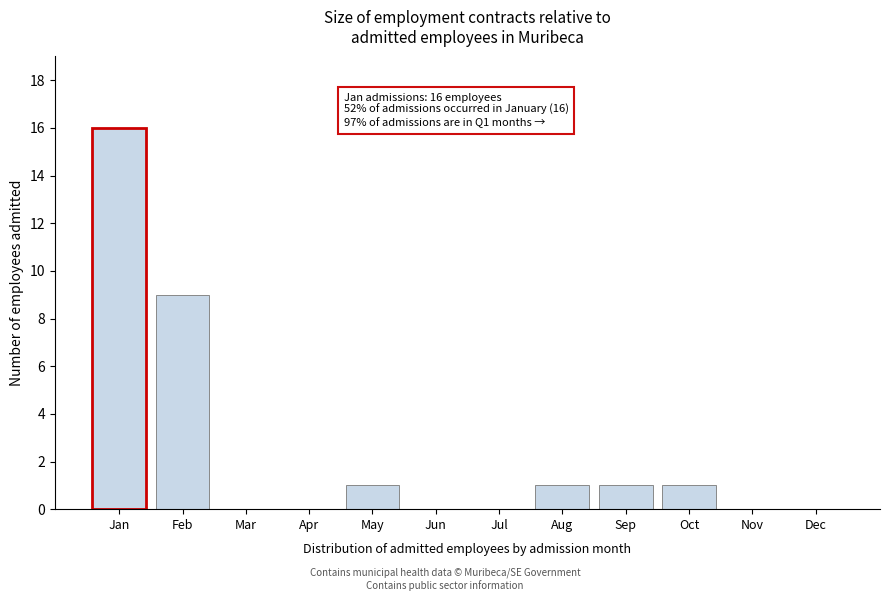

Reading left to right, list all the values displayed in this chart.

Jan=16	Feb=9	Mar=0	Apr=0	May=1	Jun=0	Jul=0	Aug=1	Sep=1	Oct=1	Nov=0	Dec=0